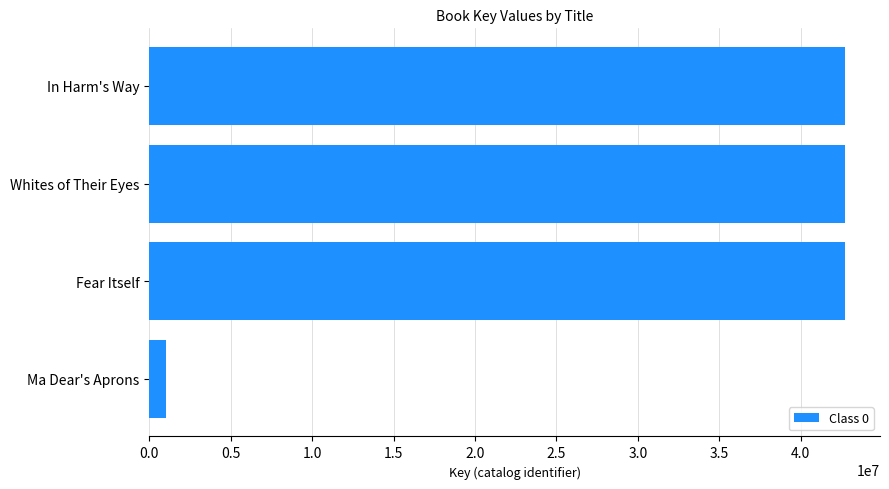

Is it true that the value at Ma Dear's Aprons is 1052483?

True